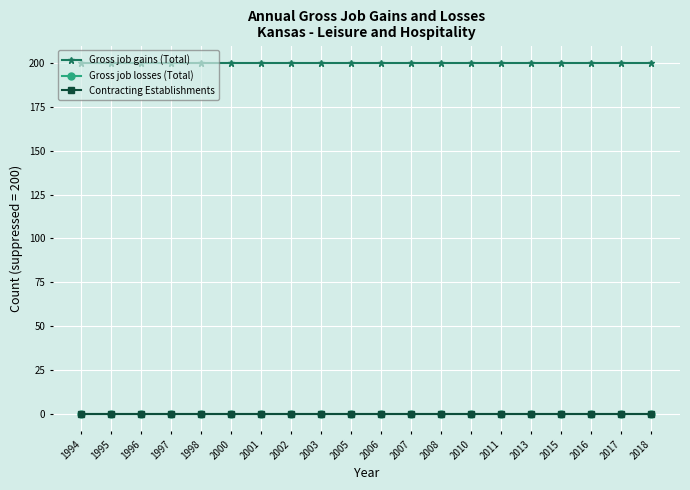

At which label does Gross job losses (Total) reach its peak?

1994